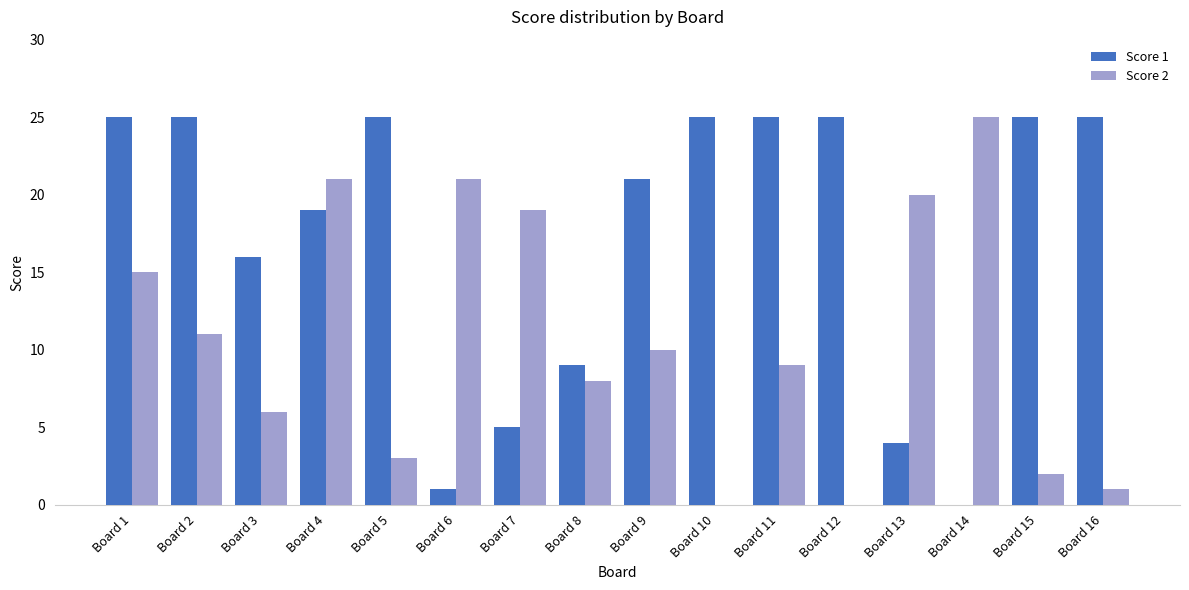

Which series changed the most between Board 9 and Board 13?

Score 1